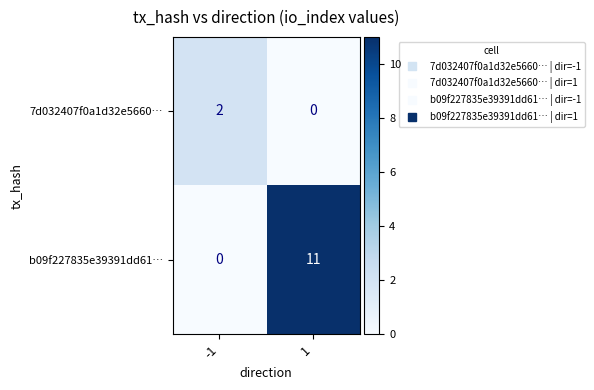

Which series changed the most between -1 and 1?

b09f227835e39391dd61…